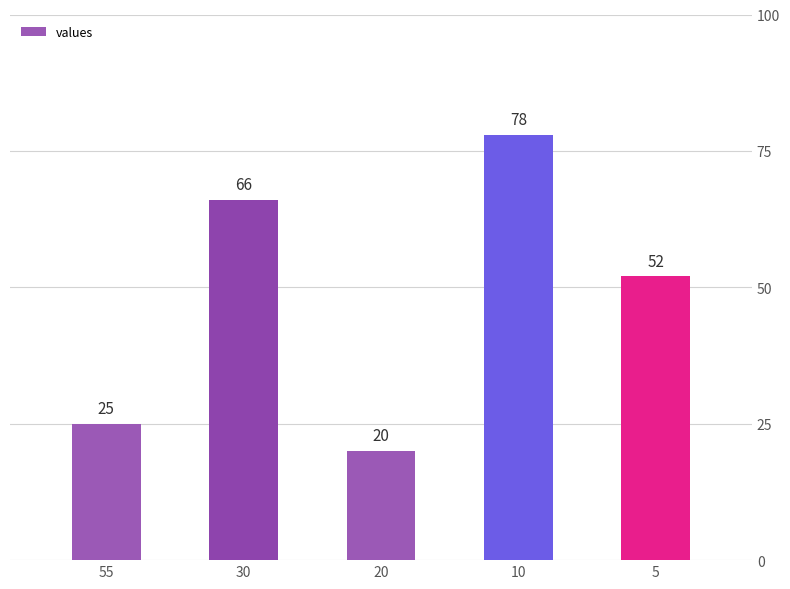

Reading left to right, extract all data points from this chart.

25	66	20	78	52